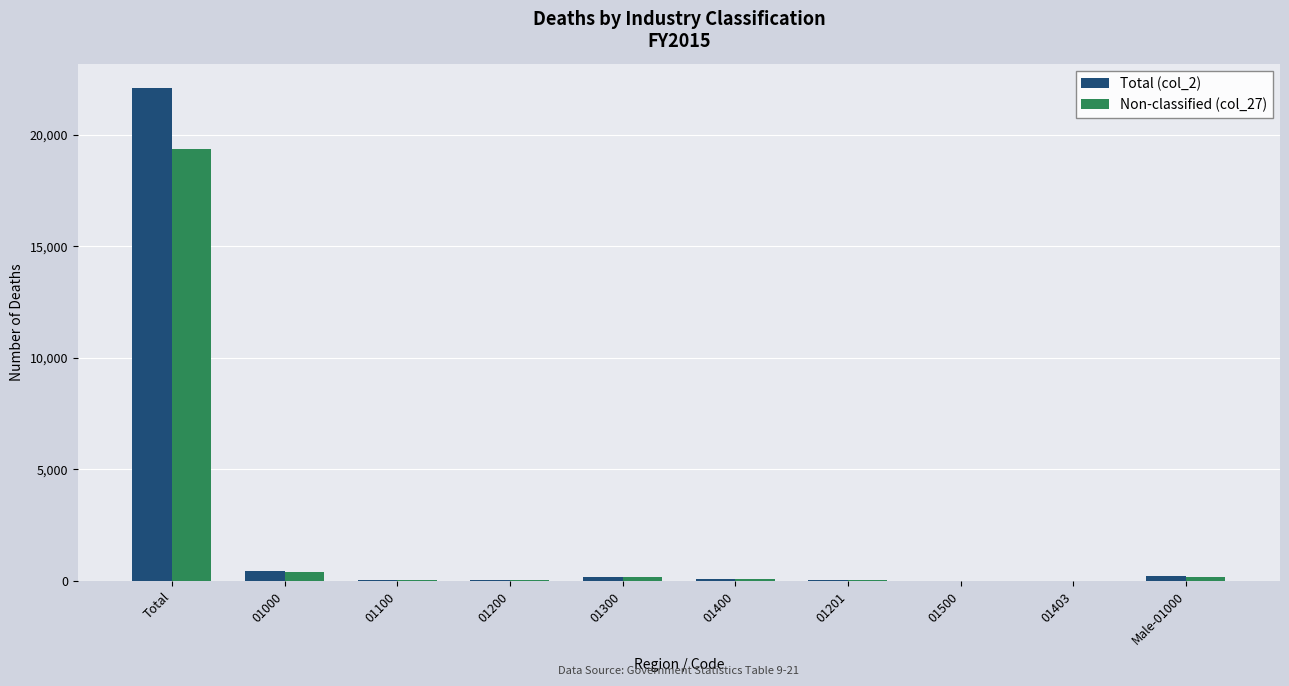

At which category does the chart reach its peak across all series?

Total